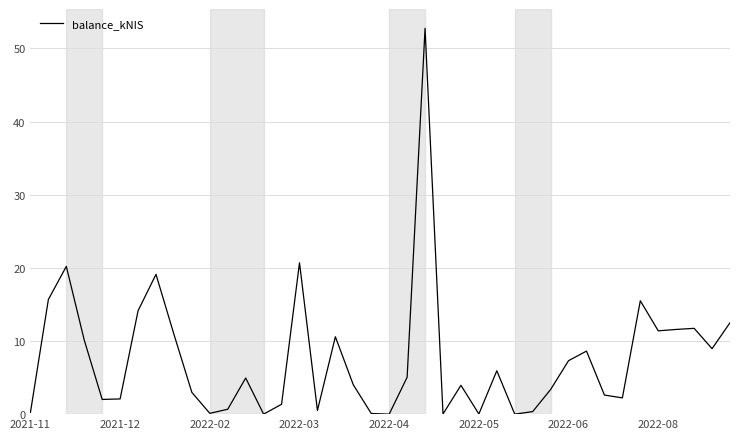

What is the maximum value shown in the chart?

52.8